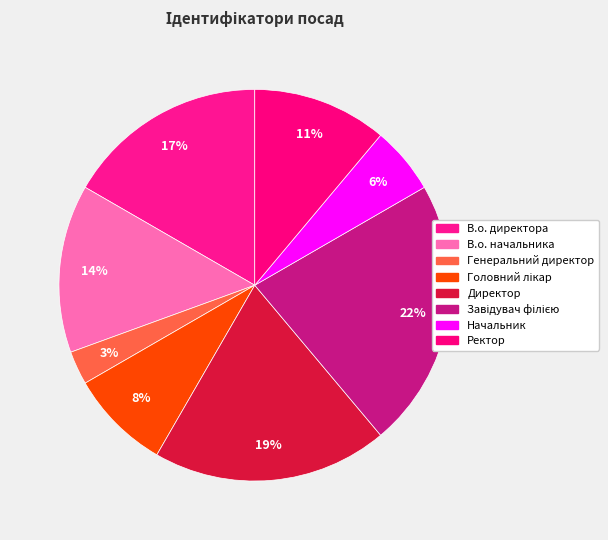

To the nearest percent, what is the average slice percentage?

12%